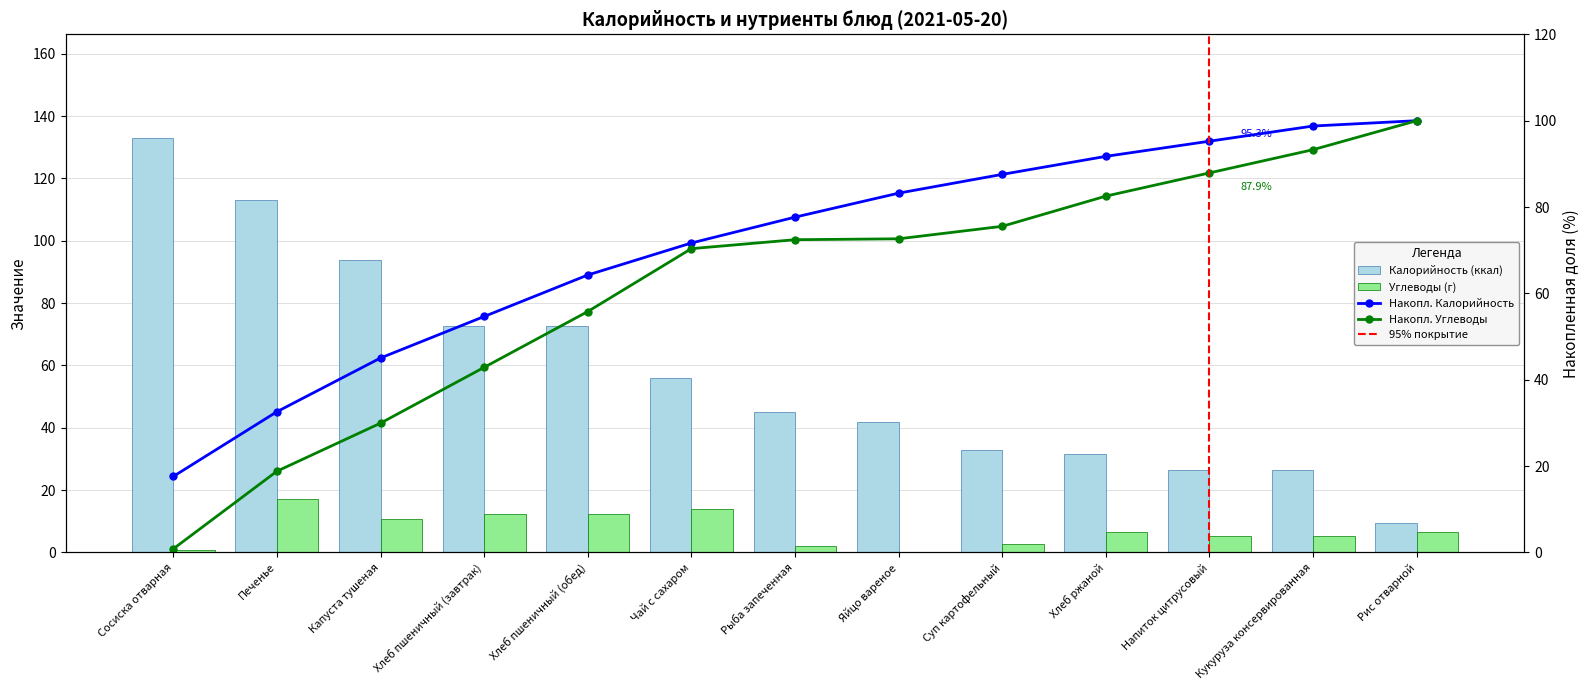

Is the value of Накопл. Калорийность at Суп картофельный greater than the value of Накопл. Углеводы at Чай с сахаром?

Yes